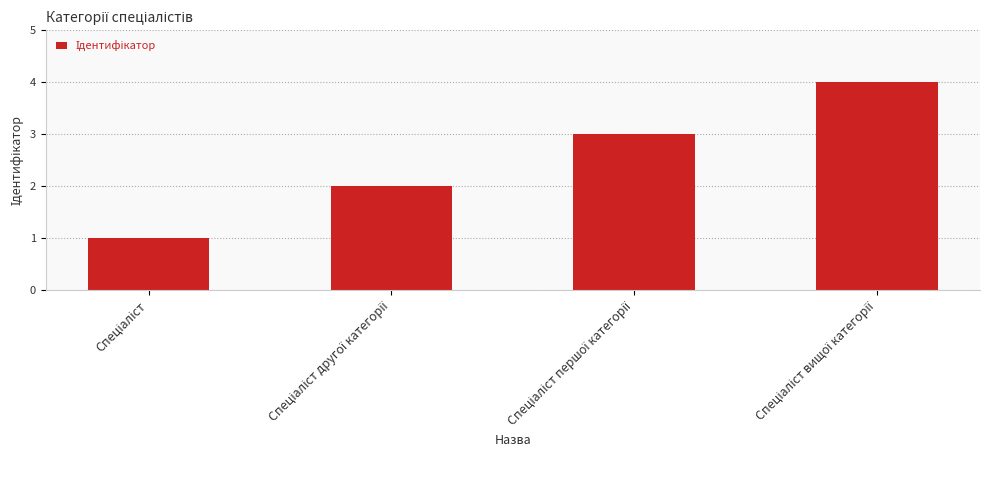

Does the chart contain stacked bars?

No